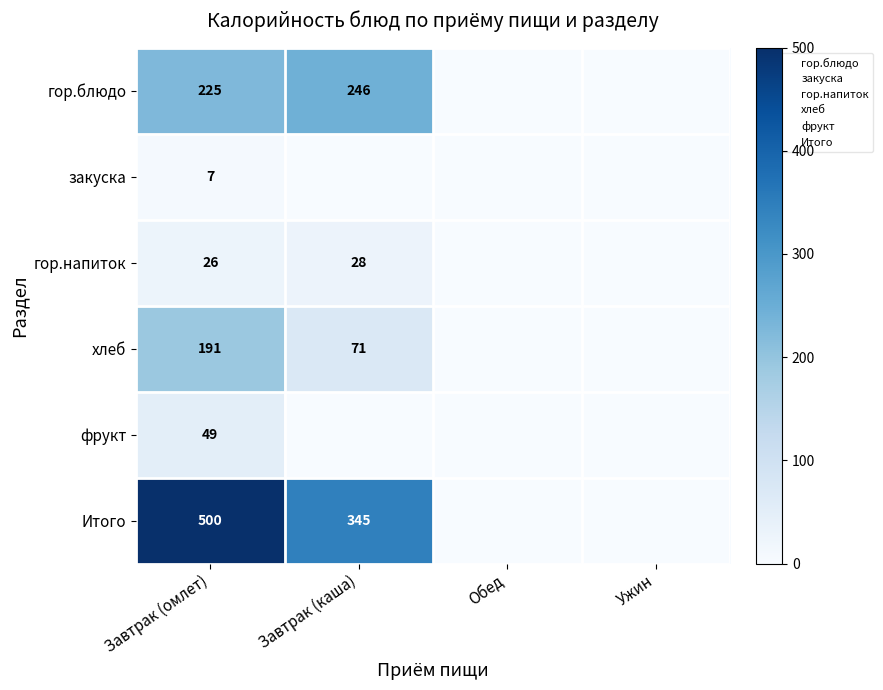

What is the sum of all закуска values?

7.0